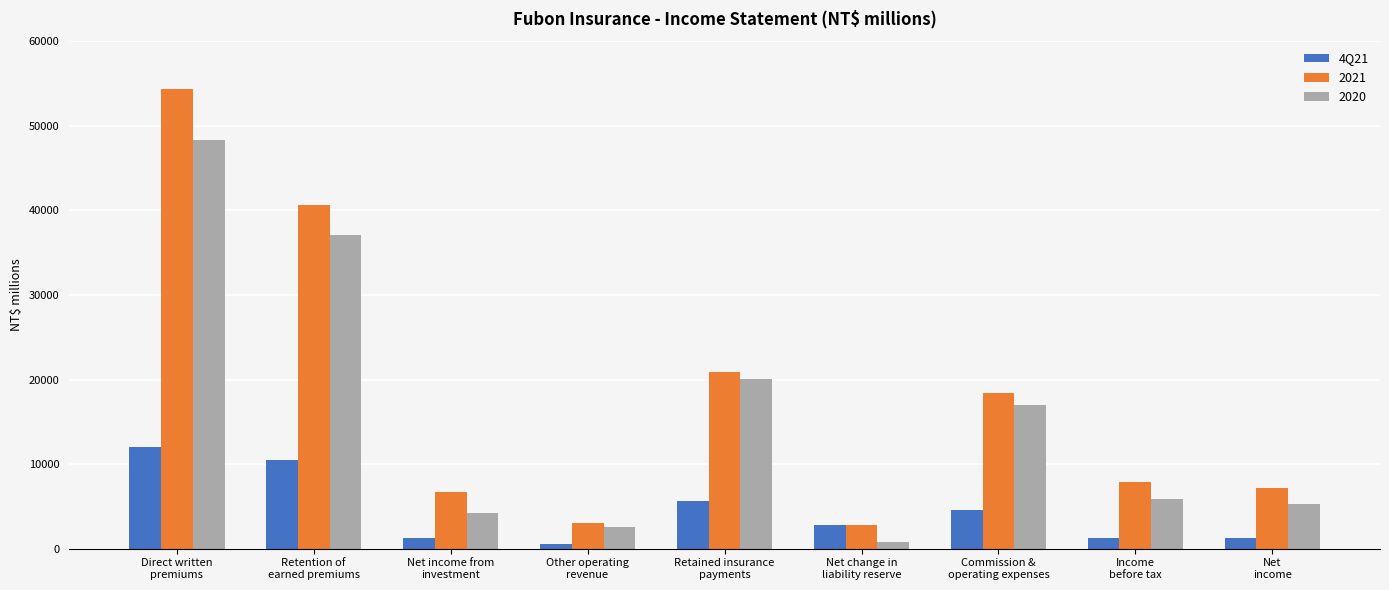

How many data points in 4Q21 are less than 2830?

4